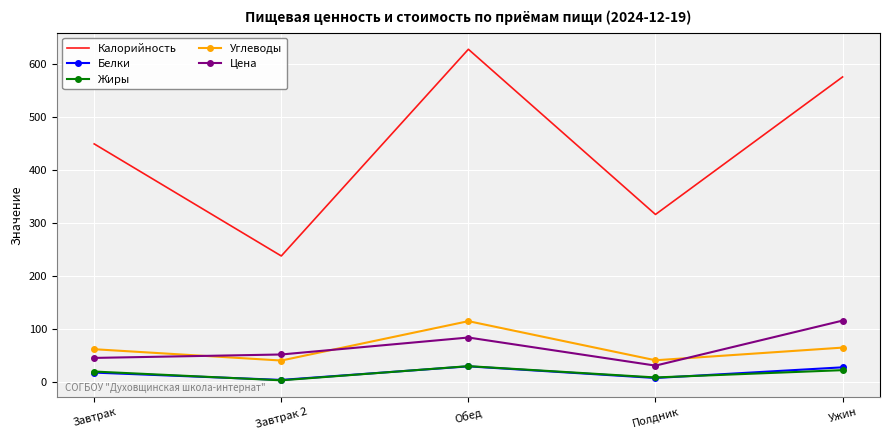

Read the Углеводы value at Завтрак.

61.2